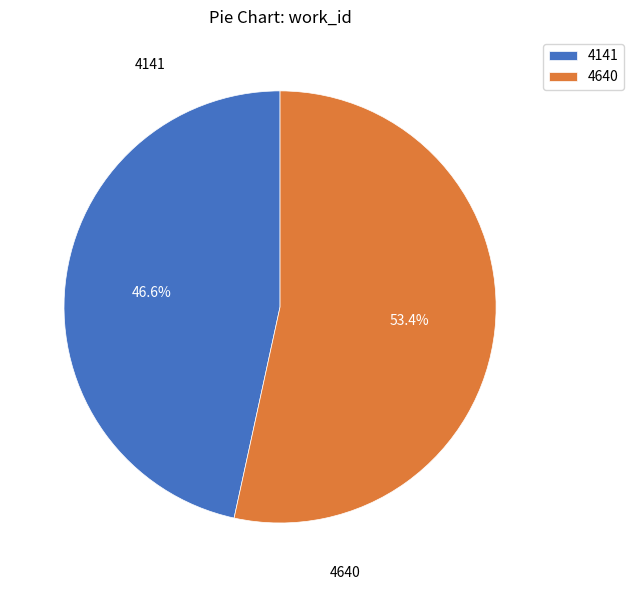

How many slices are in this pie chart?

2